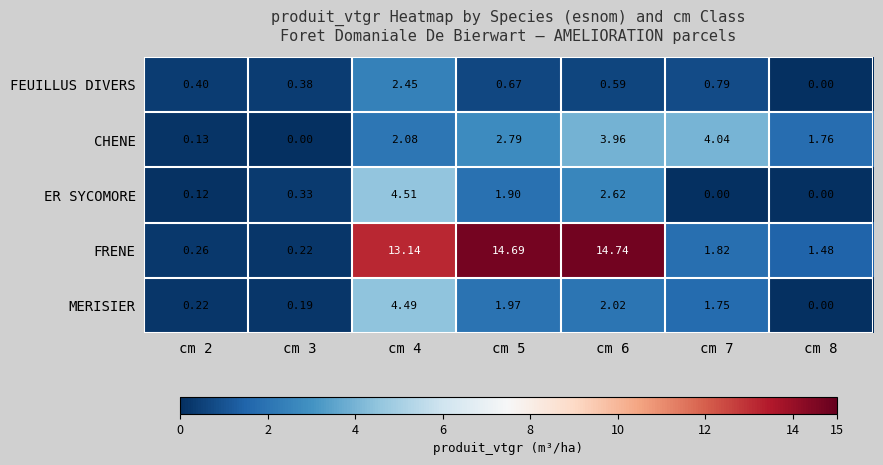

Between cm 4 and cm 5, which series saw the biggest shift?

ER SYCOMORE